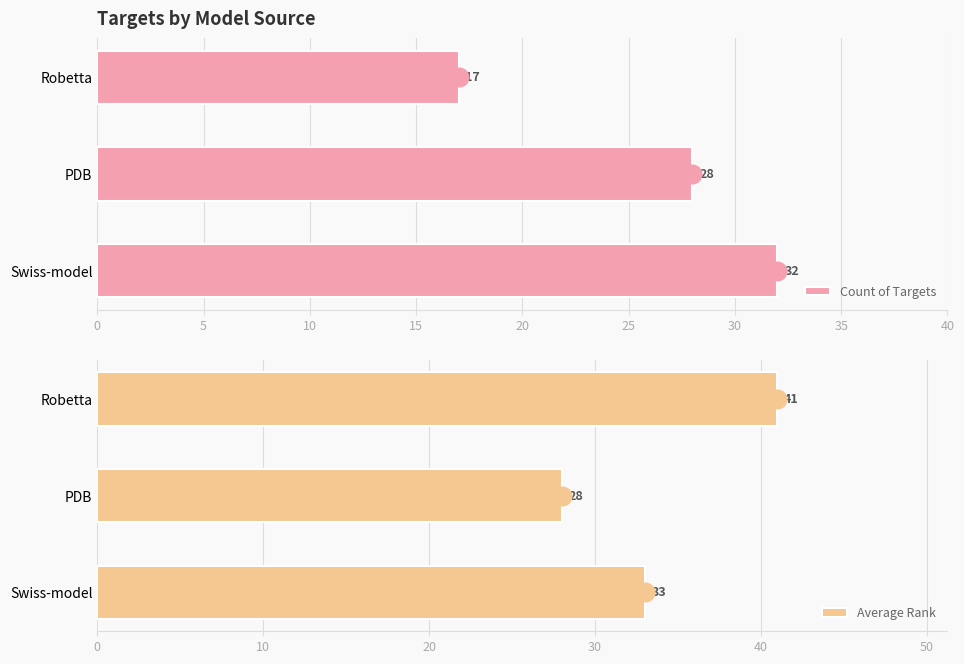

Which series reaches the maximum Y coordinate?

Average Rank